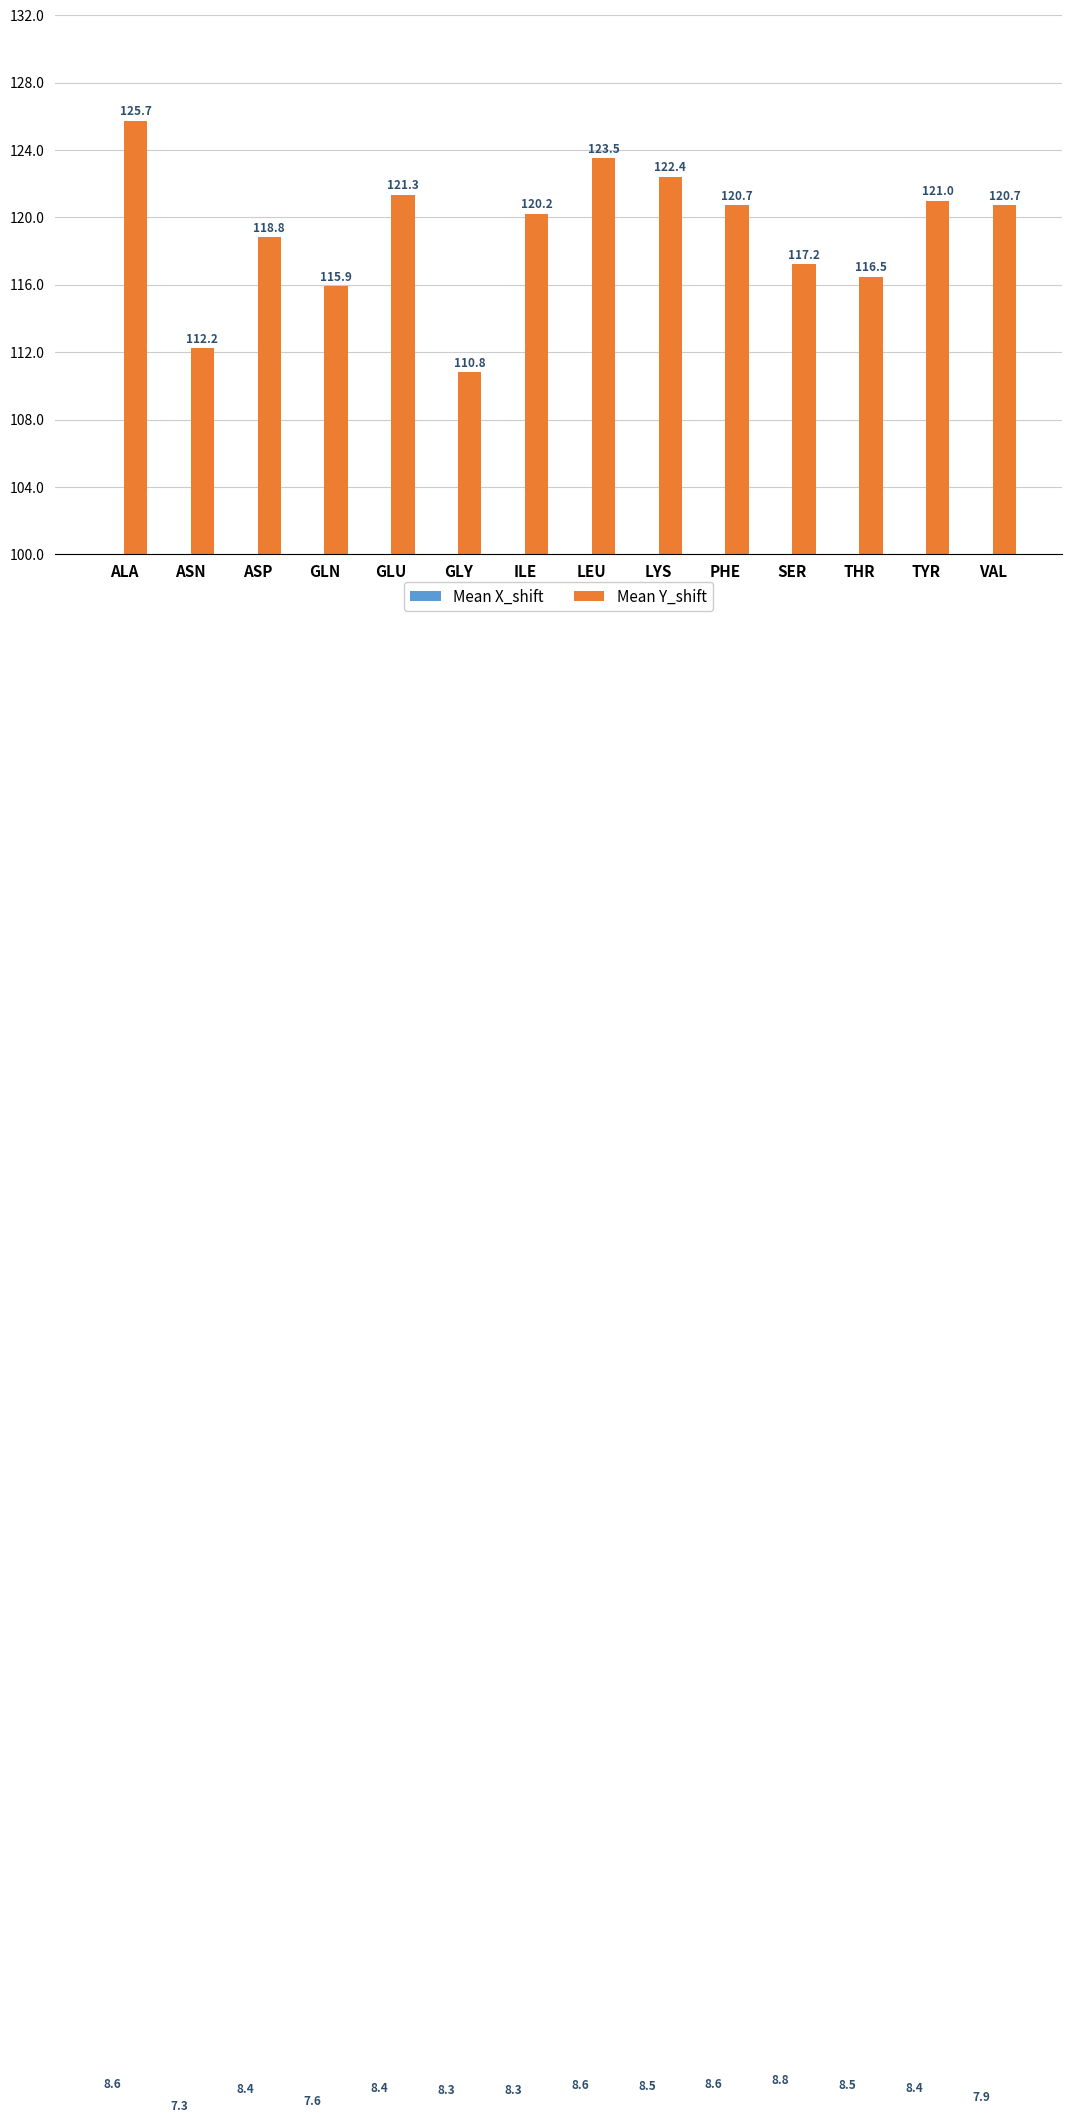

The Mean Y_shift series shows 198.9 at SER. True or false?

False